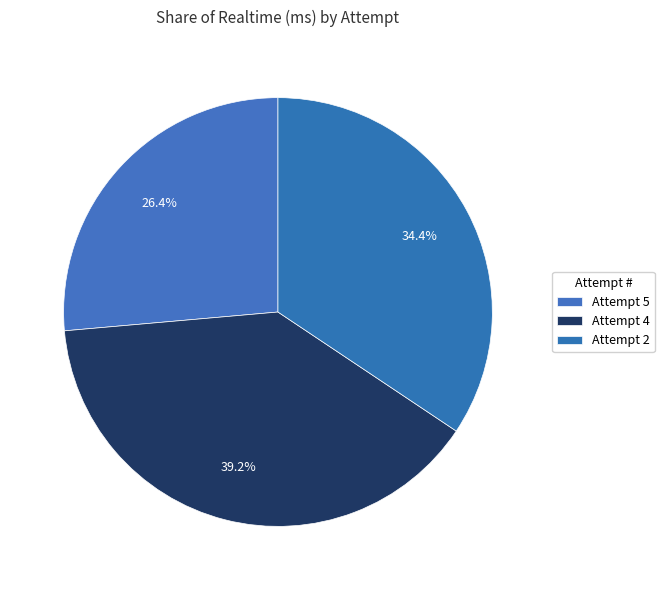

Approximately how many times larger is the value at Attempt 5 compared to Attempt 4?

0.7